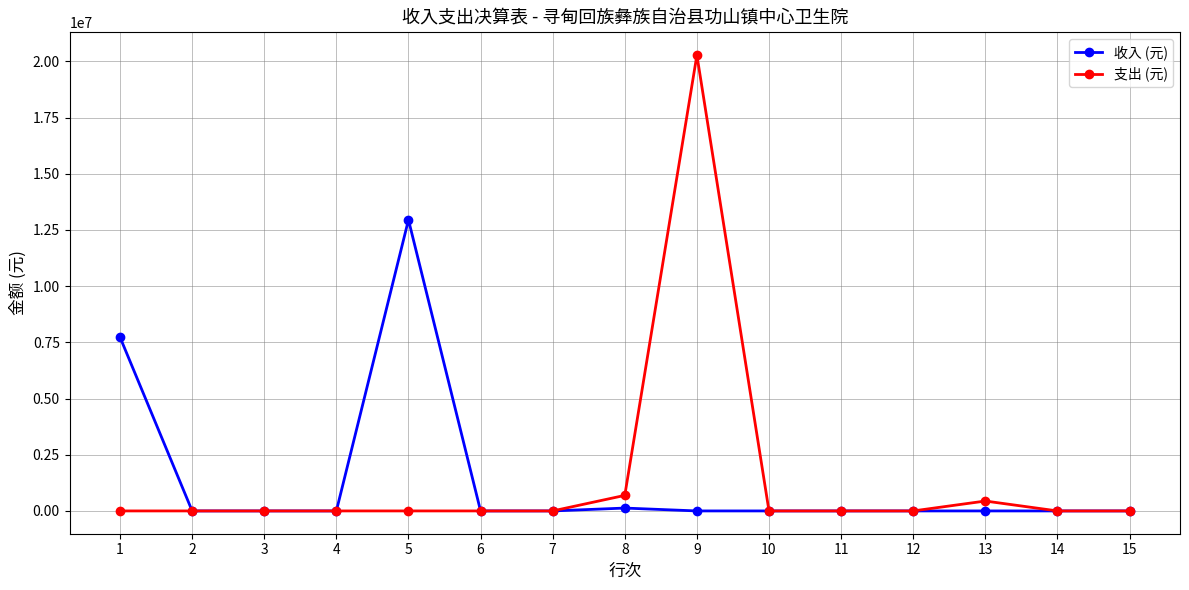

Is the value of 收入 (元) at 5 greater than the value of 支出 (元) at 13?

Yes